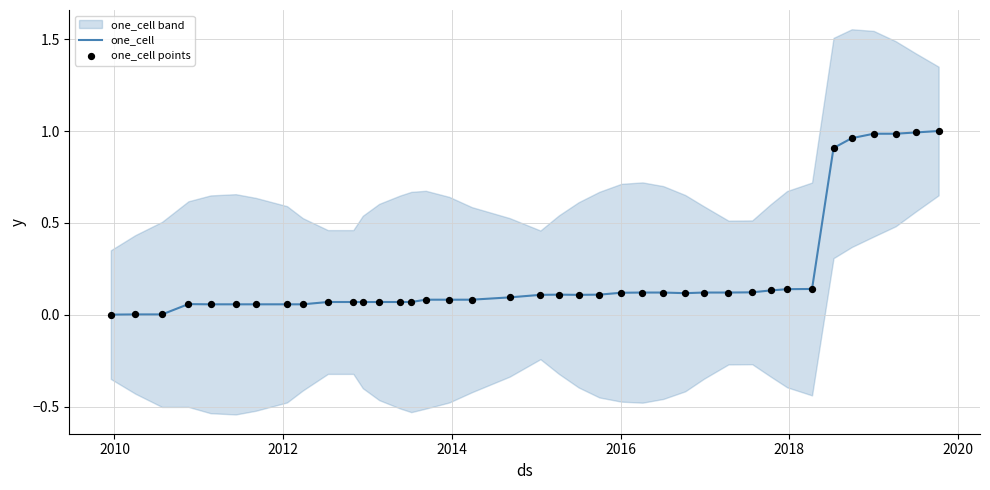

Is the value of one_cell points at 24 greater than the value of one_cell at 37?

No